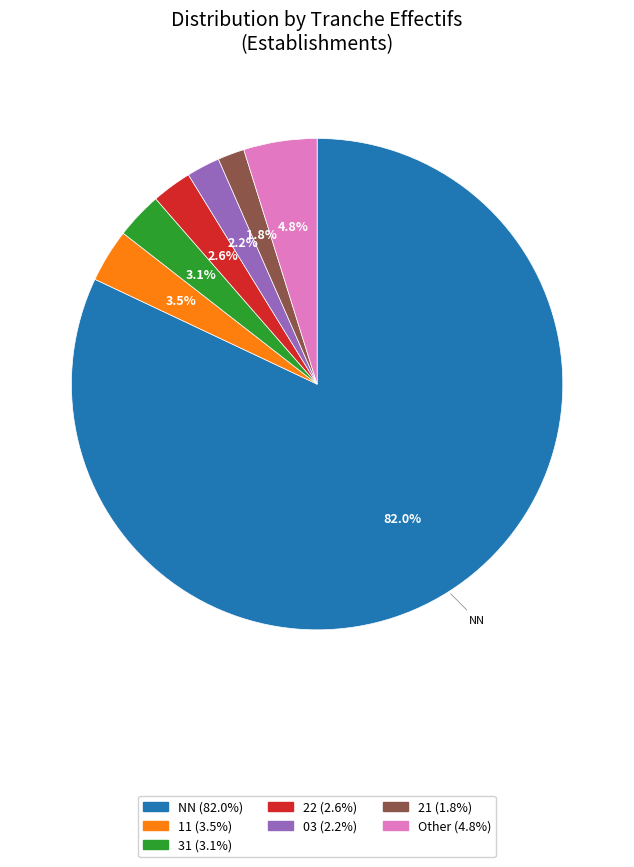

How many segments does this pie chart have?

7